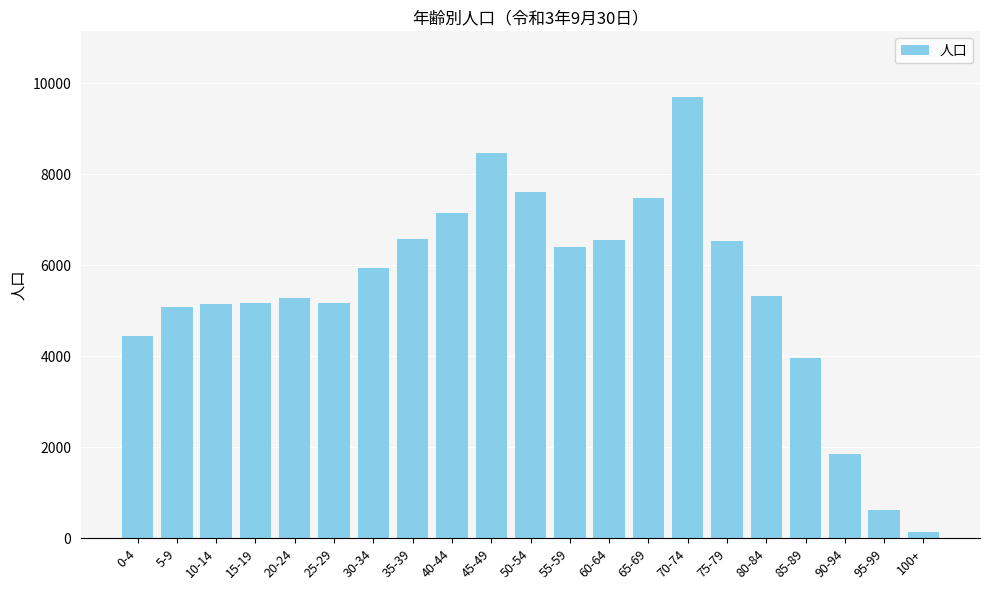

What is the approximate value at 5-9, to the nearest 50?

5100